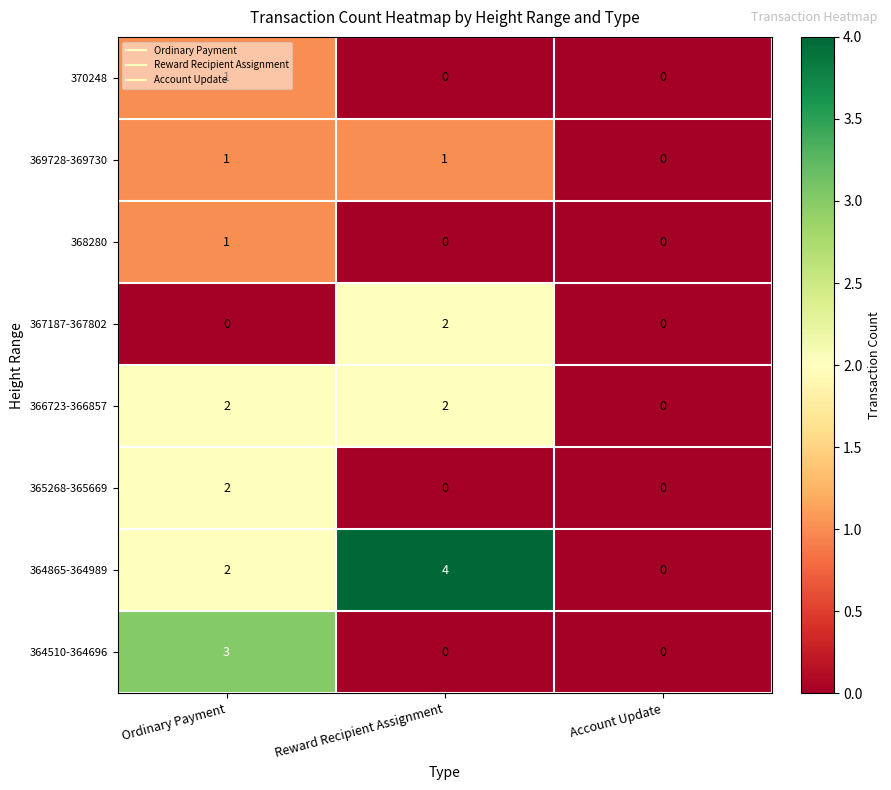

How many data points does each series have?

3